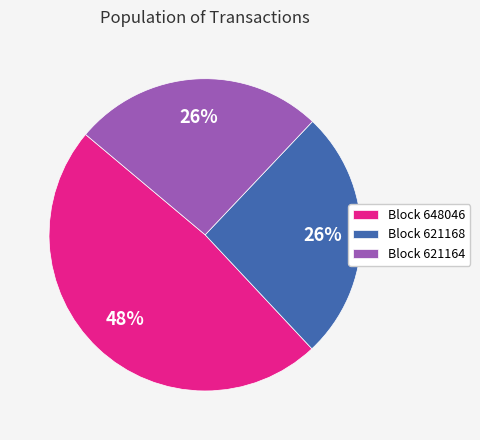

To the nearest percent, what is the difference between the largest and smallest slice percentages?

22%